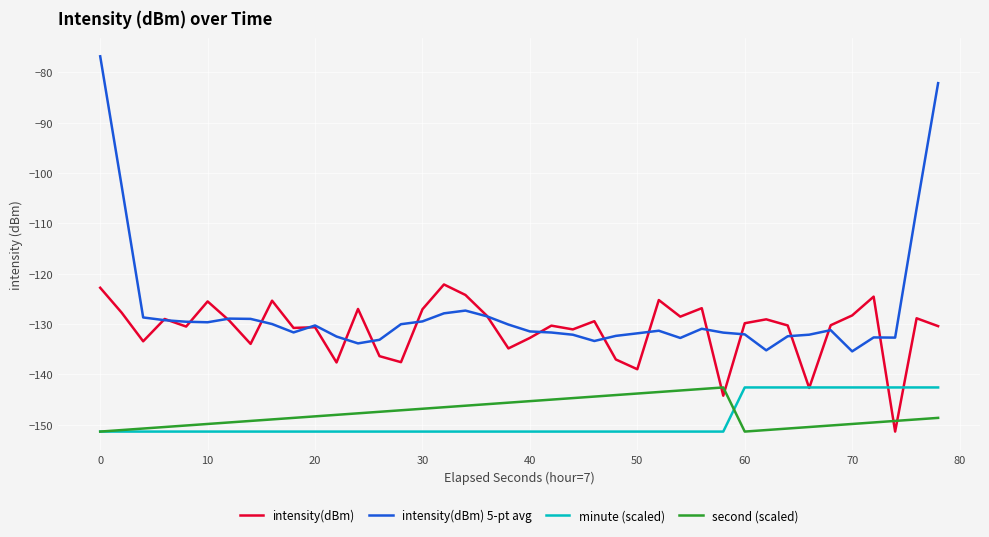

Which series has the largest total across all categories?

intensity(dBm) 5-pt avg